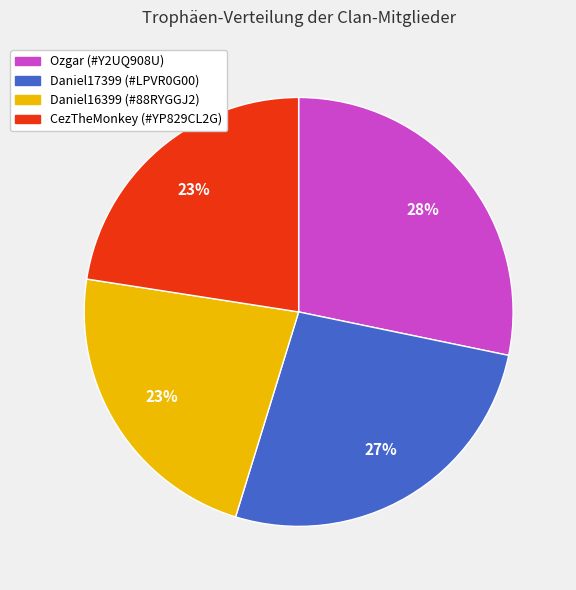

Is the sum of Daniel16399 (#88RYGGJ2) and CezTheMonkey (#YP829CL2G) greater than half?

No